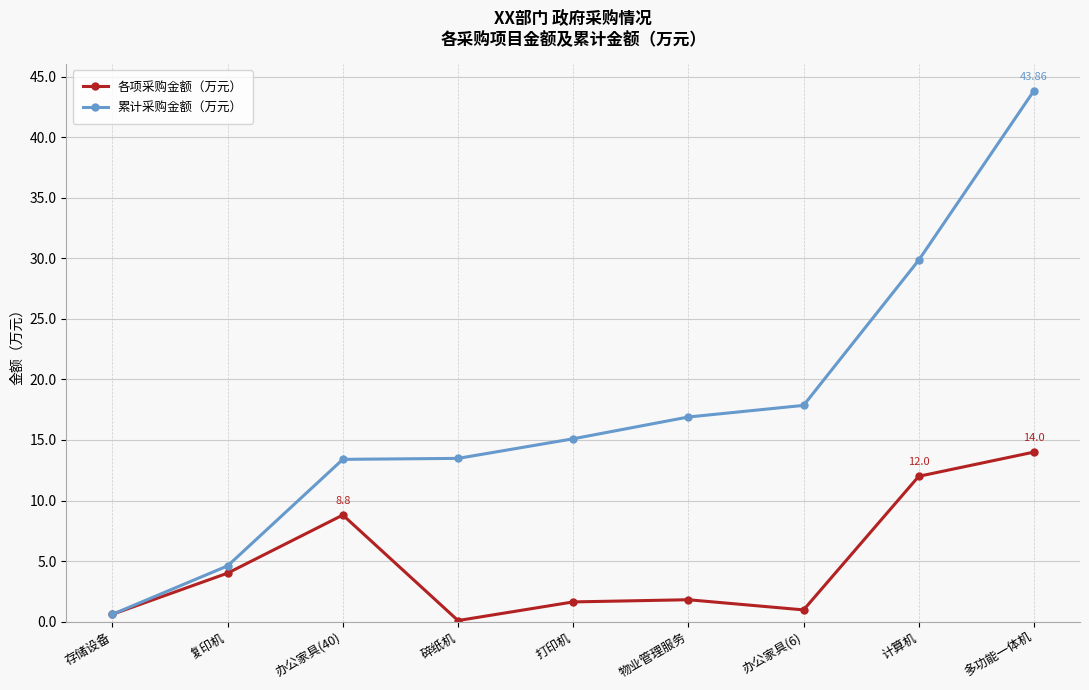

Where is 各项采购金额（万元） nearest to the value 7?

办公家具(40)